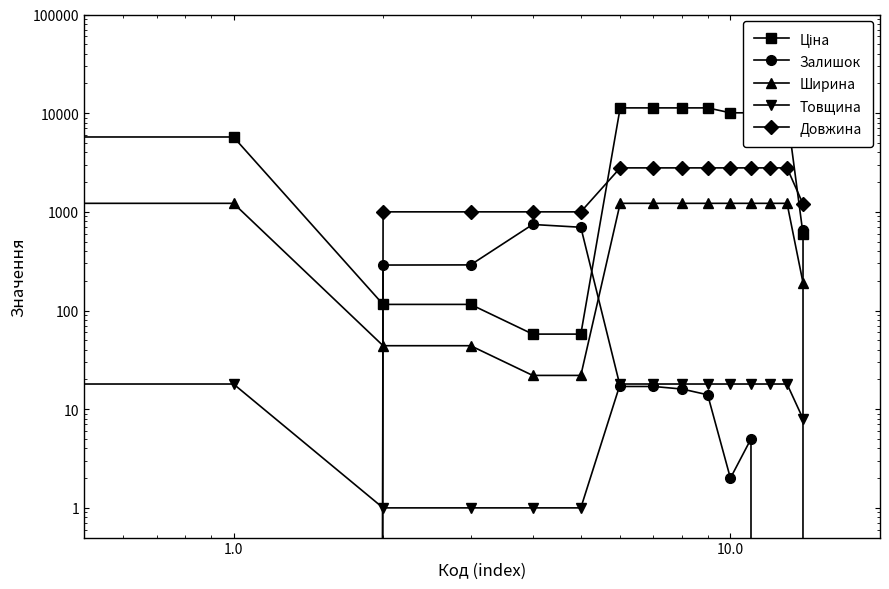

True or false: Залишок has a value of 1006.0 at 14.

False